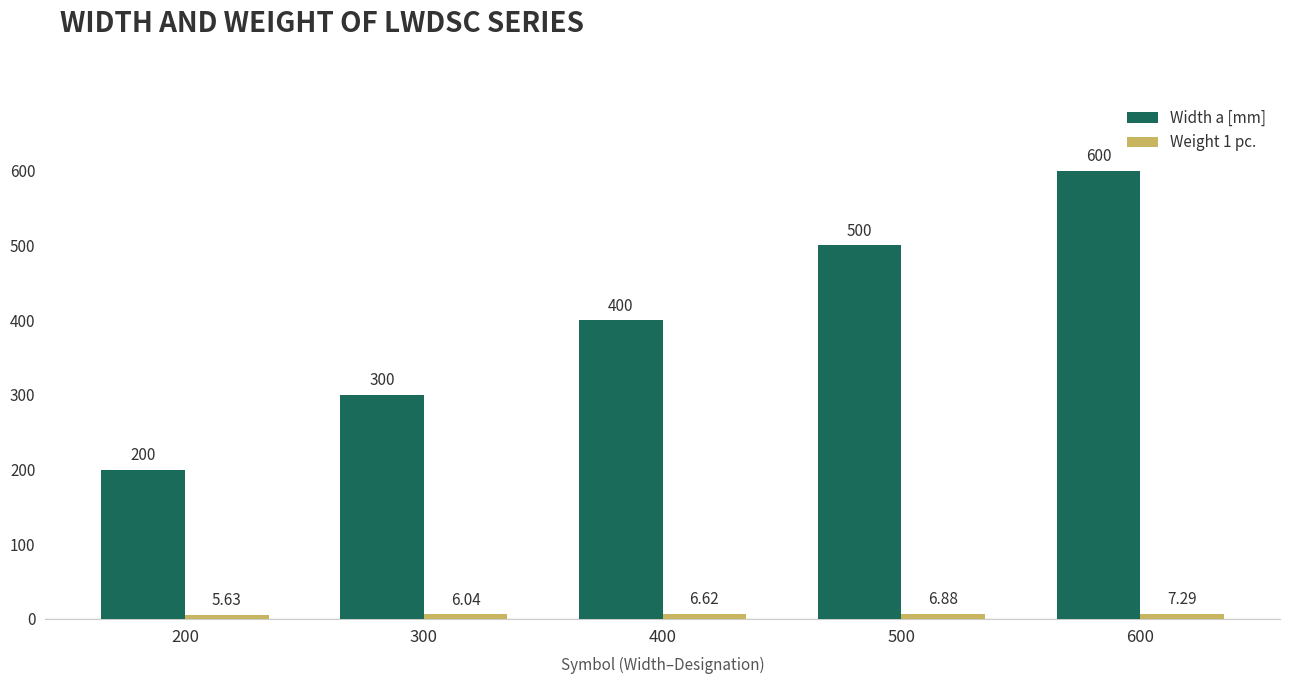

Count the Width a [mm] values in the range 300 to 500.

3